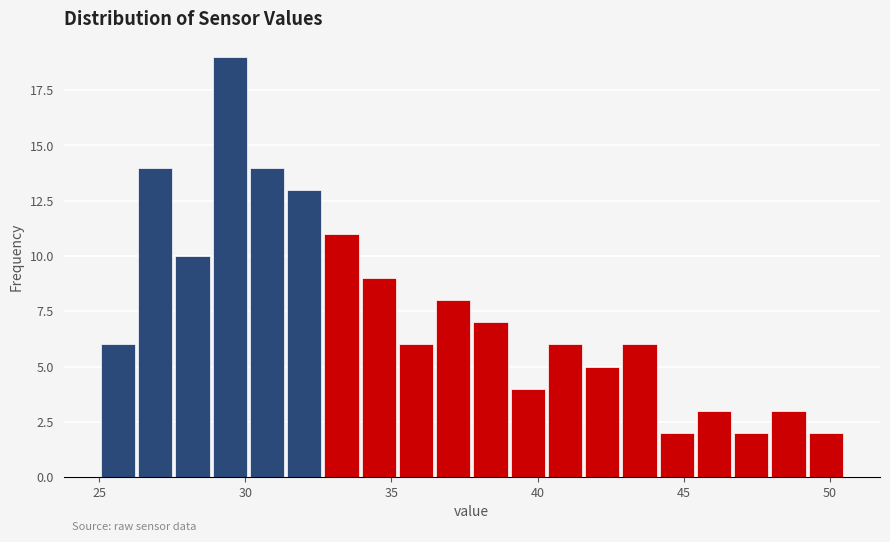

Around what value on the x-axis is the tallest bar? Give the approximate position of its centre, as read against the axis.

29.5